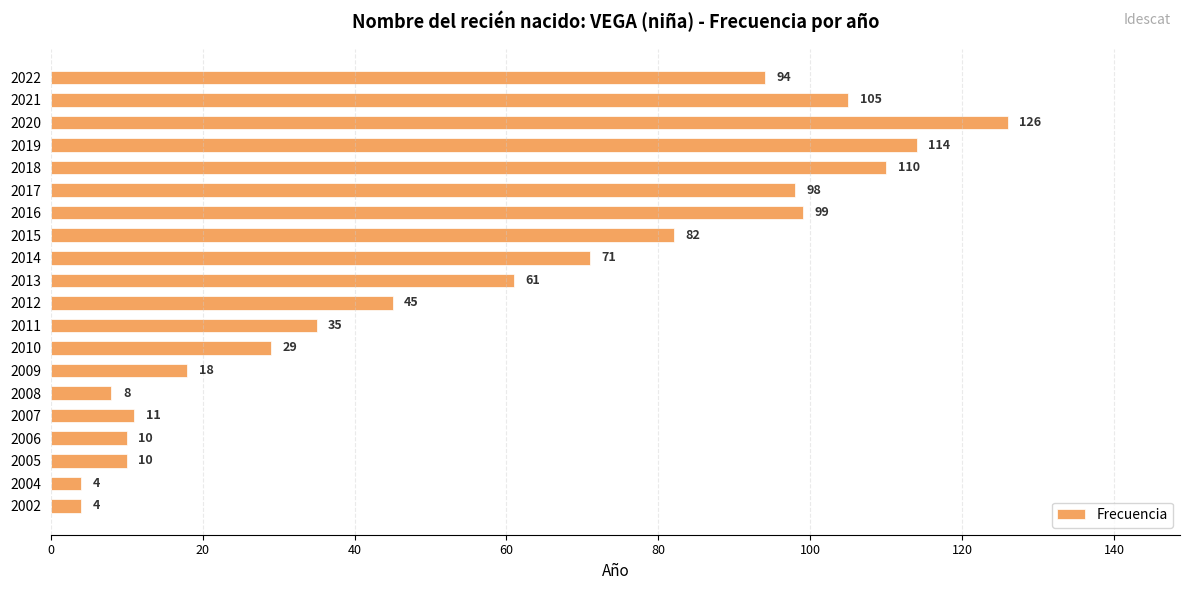

Reading top to bottom, list all the values displayed in this chart.

2022=94	2021=105	2020=126	2019=114	2018=110	2017=98	2016=99	2015=82	2014=71	2013=61	2012=45	2011=35	2010=29	2009=18	2008=8	2007=11	2006=10	2005=10	2004=4	2002=4